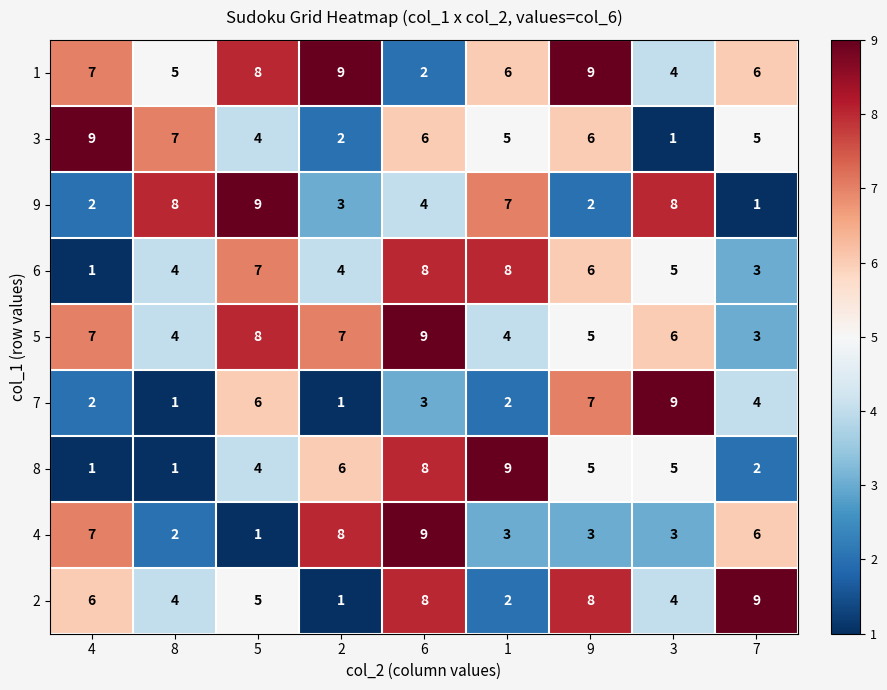

Is it true that 1 equals 3 at 6?

False